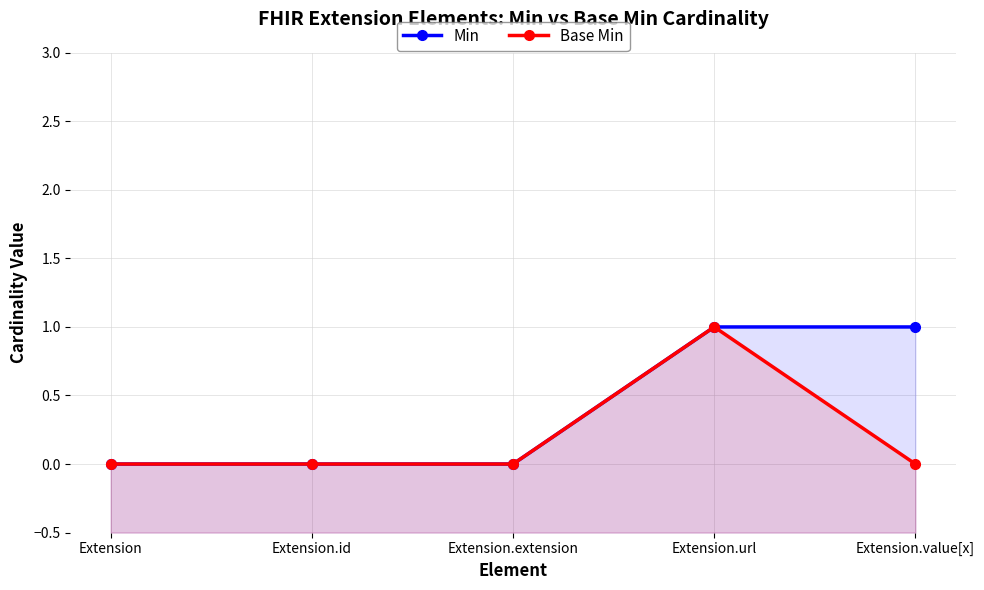

What is the difference between the Min values at Extension.value[x] and Extension.extension?

1